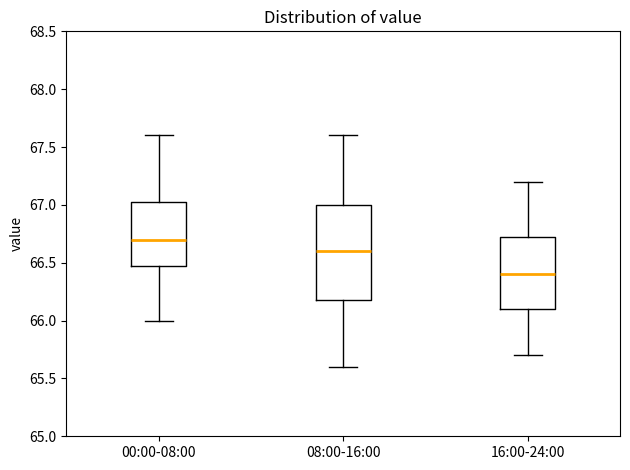

Which box has the lowest median line?

16:00-24:00